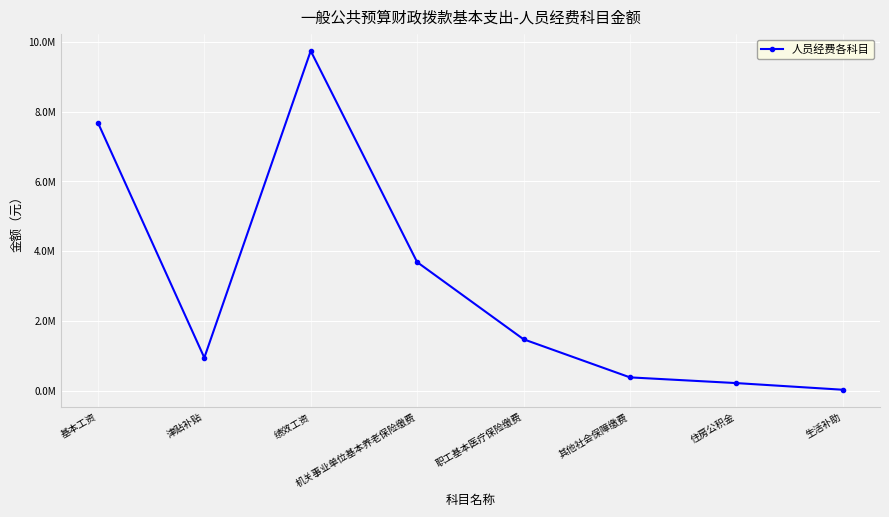

Does the chart have visible grid lines?

Yes